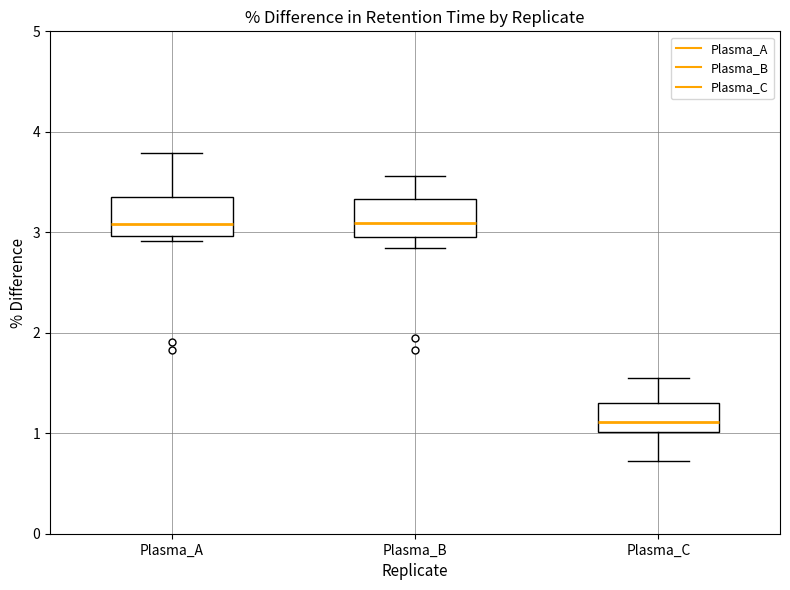

Reading left to right, read every box against the y-axis: the position of its median line, the range the box covers, and the ends of its whiskers. The values are not printed on the chart, so give them approximately, as read against the axis.

Plasma_A: median 3.1, box 3.0 to 3.3, whiskers 2.9 to 3.8
Plasma_B: median 3.1, box 3.0 to 3.3, whiskers 2.8 to 3.6
Plasma_C: median 1.1, box 1.0 to 1.3, whiskers 0.7 to 1.5